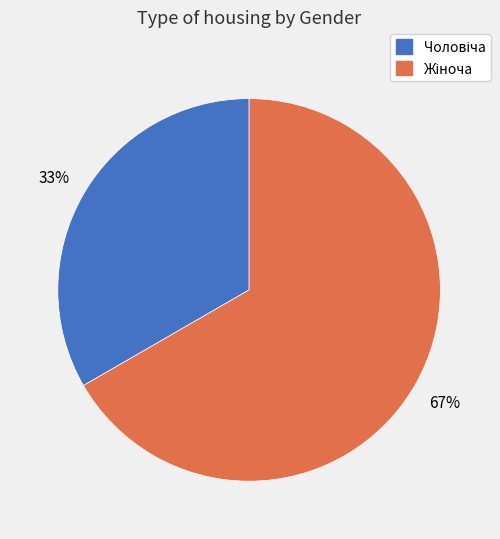

Is there a majority slice in this chart?

Yes